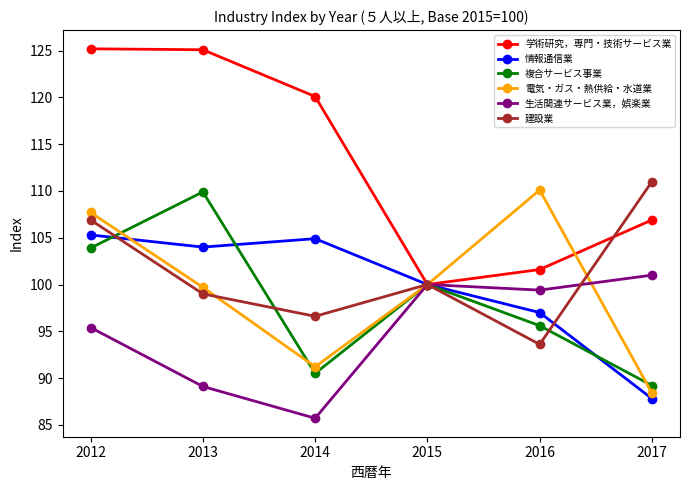

How many lines are shown in the chart?

6